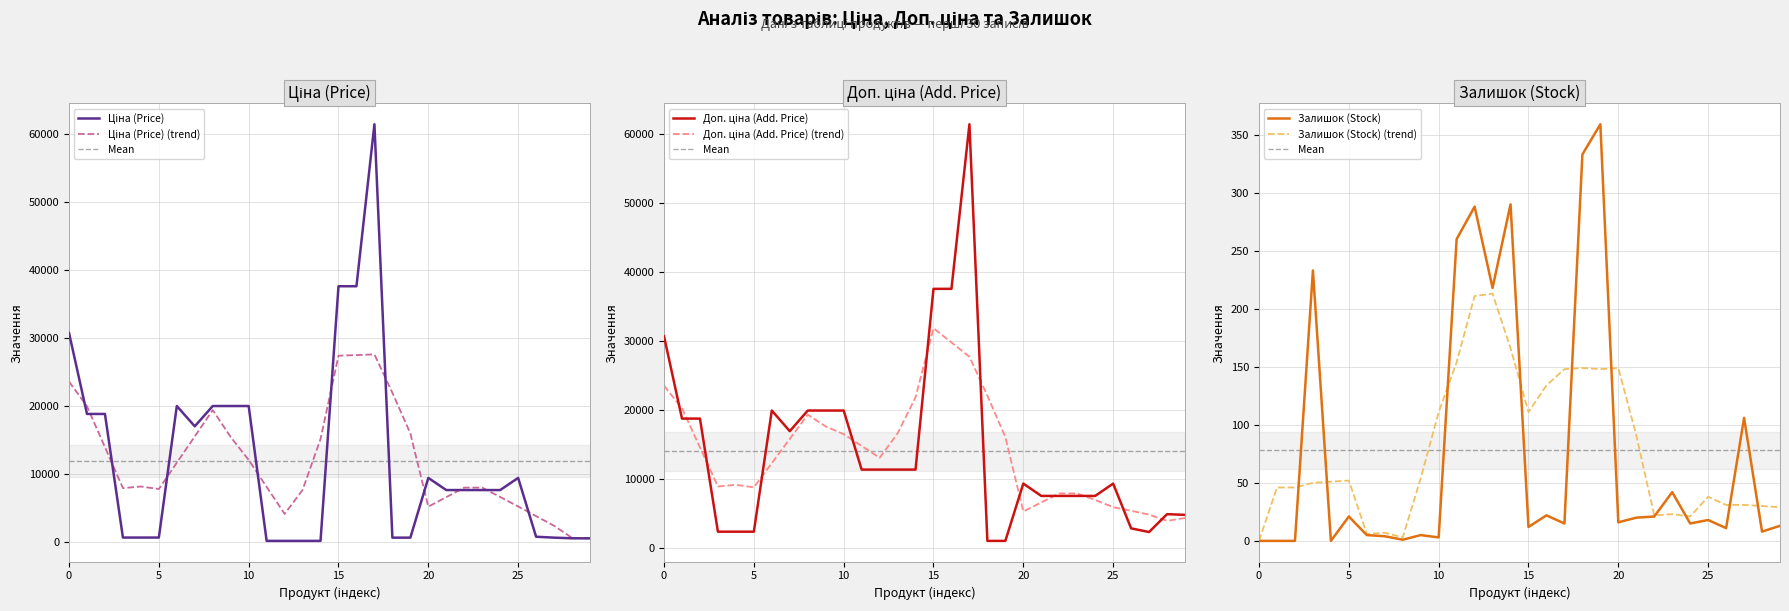

How many values in the Доп. ціна series exceed 11410?

11